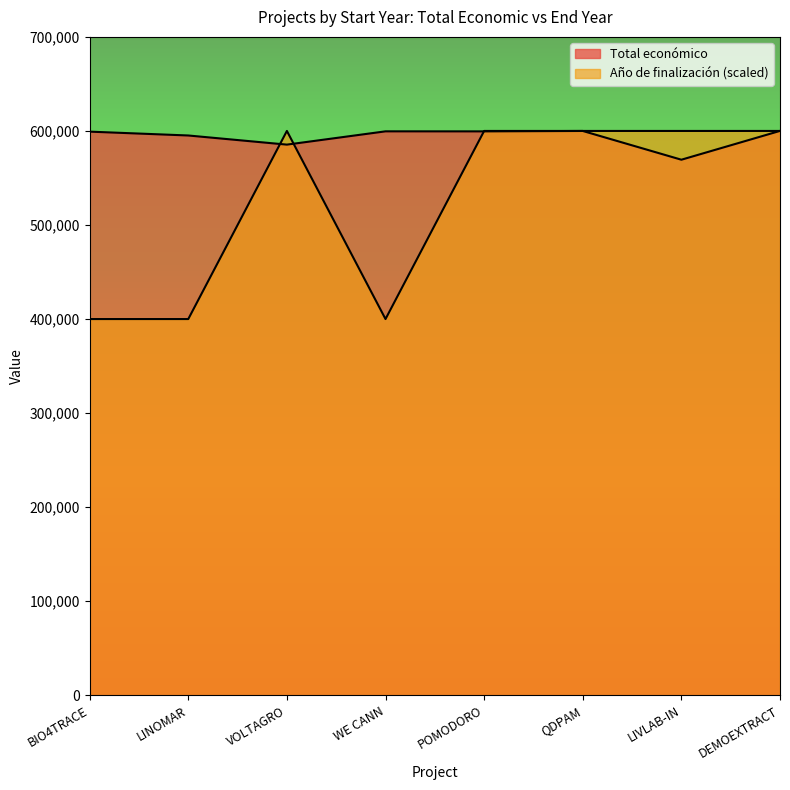

What are all the series names shown in the legend?

Total económico, Año de finalización